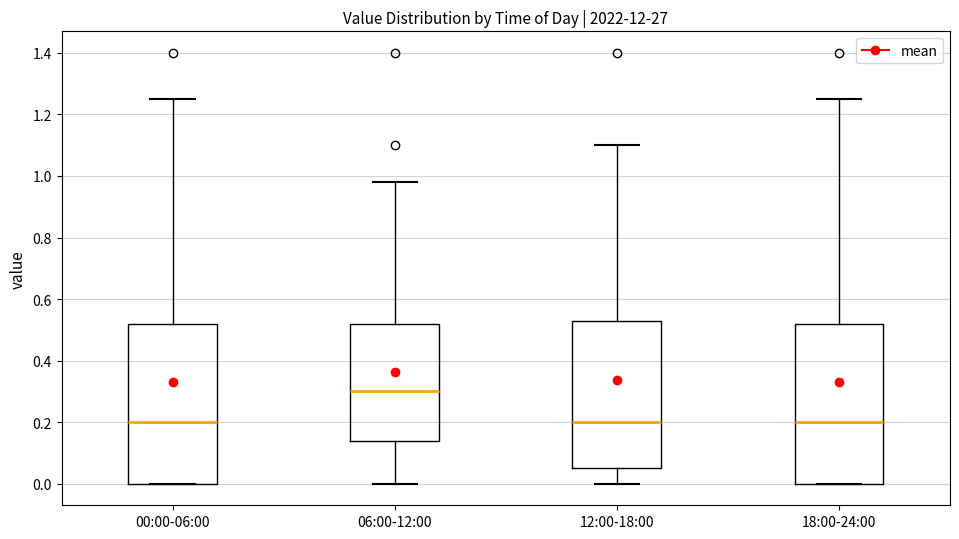

Where is the upper edge of the box for 18:00-24:00 on the y-axis? The values are not printed on the chart, so give them approximately, as read against the axis.

0.52